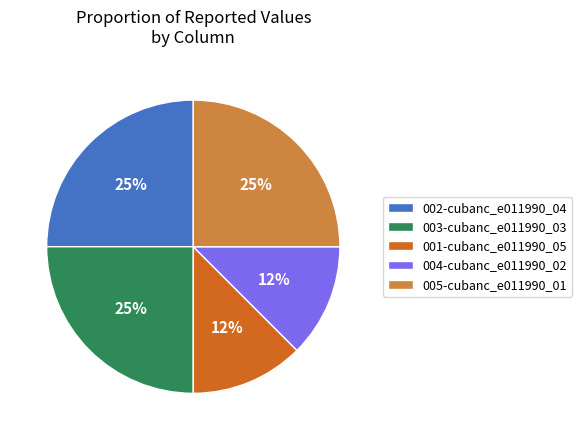

To the nearest percent, what percentage of the pie is 003-cubanc_e011990_03?

25%